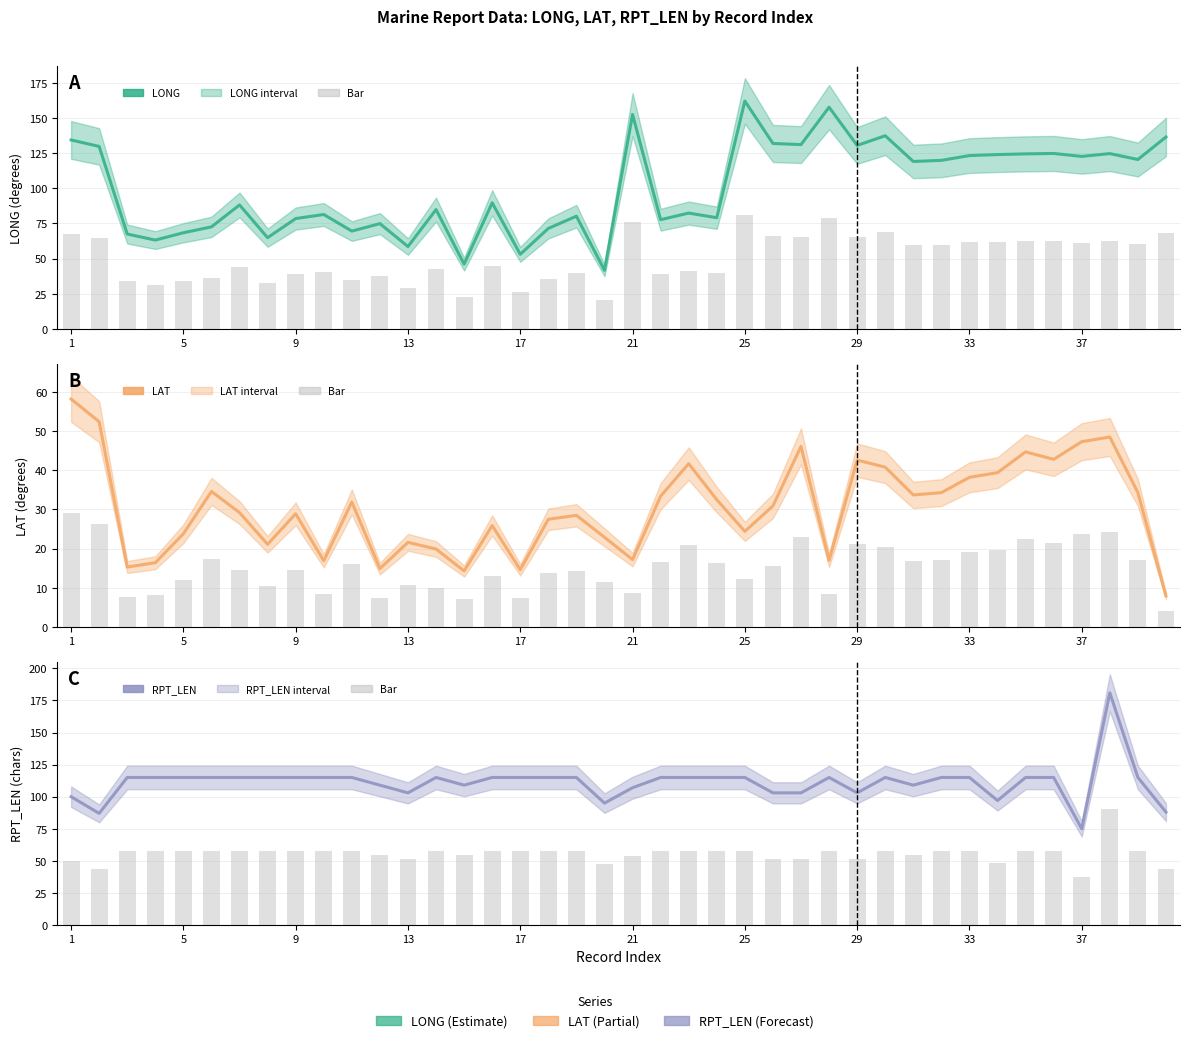

List the series in order of their peak value, highest first.

RPT_LEN, LONG, RPT_LEN bar, LONG bar, LAT, LAT bar